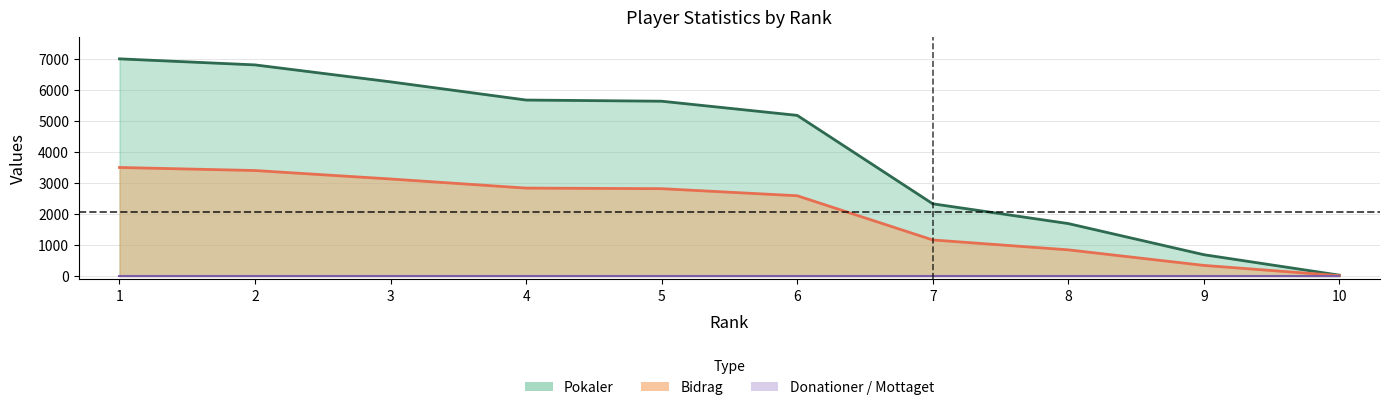

The Pokaler series shows 1693 at 8. True or false?

True